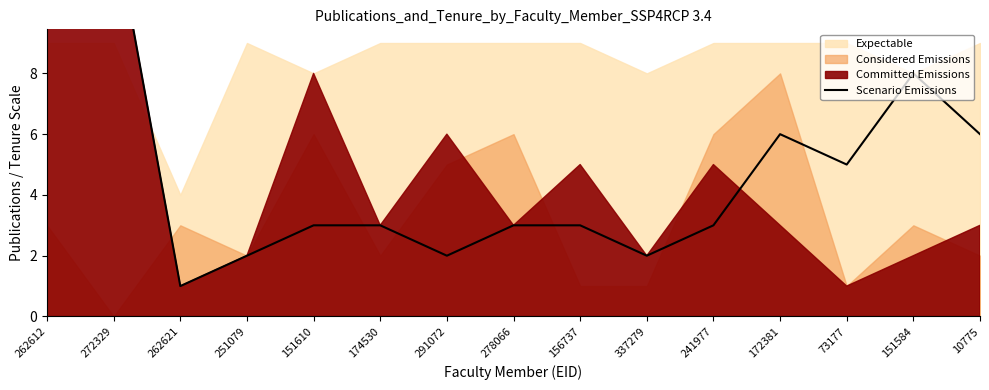

Where is the first local maximum?

272329